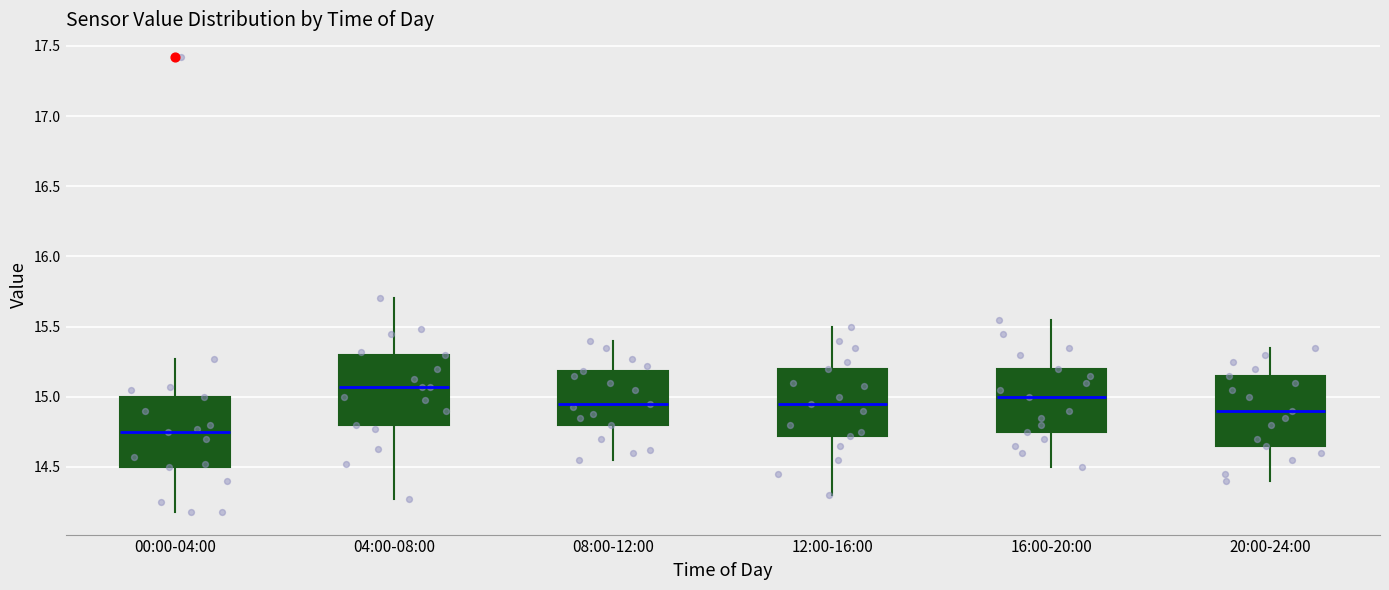

Reading left to right, transcribe this box plot: for each box, give where its median line is, the range the box spans, and where its two whiskers end, as read against the y-axis. The values are not printed on the chart, so give them approximately, as read against the axis.

00:00-04:00: median 14.75, box 14.50 to 15.00, whiskers 14.20 to 15.25
04:00-08:00: median 15.05, box 14.80 to 15.30, whiskers 14.25 to 15.70
08:00-12:00: median 14.95, box 14.80 to 15.20, whiskers 14.55 to 15.40
12:00-16:00: median 14.95, box 14.70 to 15.20, whiskers 14.30 to 15.50
16:00-20:00: median 15.00, box 14.75 to 15.20, whiskers 14.50 to 15.55
20:00-24:00: median 14.90, box 14.65 to 15.15, whiskers 14.40 to 15.35